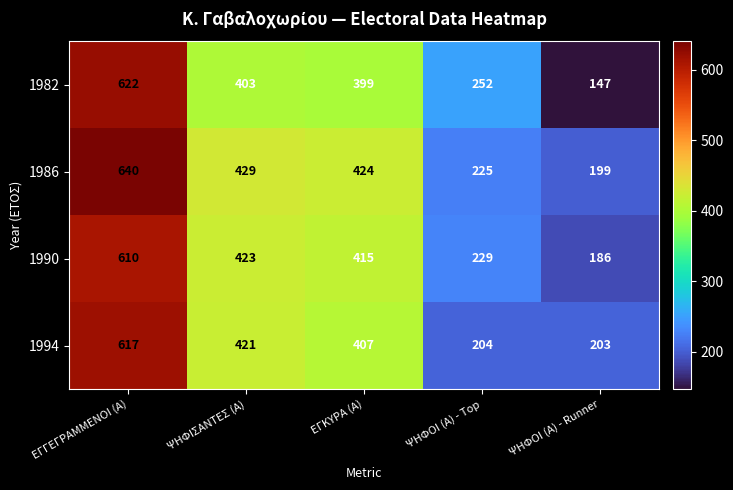

Where does the 1994 series first go above 407?

ΕΓΓΕΓΡΑΜΜΕΝΟΙ (Α)